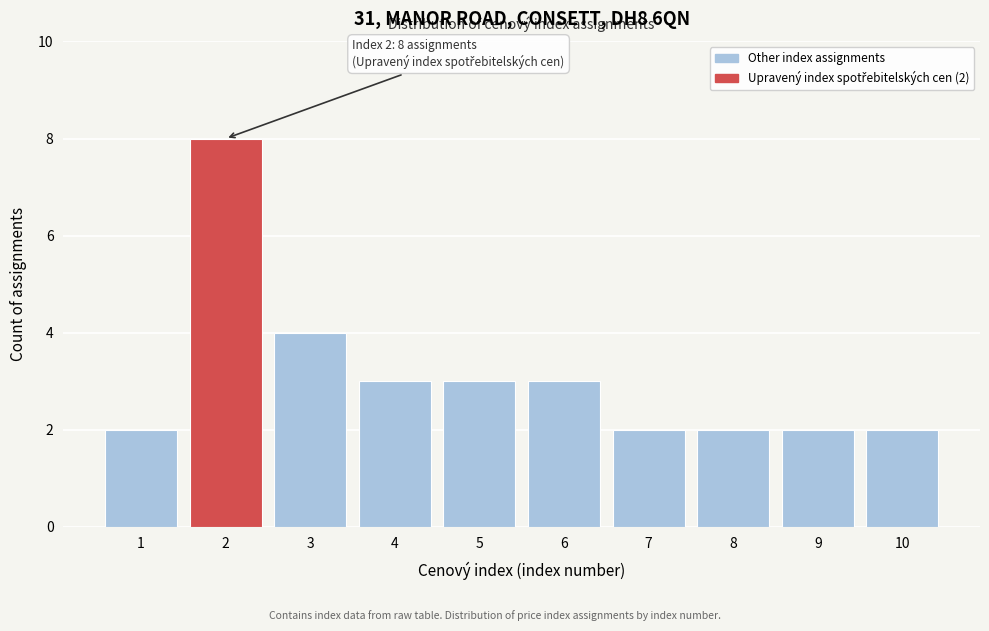

Reading right to left, transcribe all the data shown in this chart.

10=2	9=2	8=2	7=2	6=3	5=3	4=3	3=4	2=8	1=2